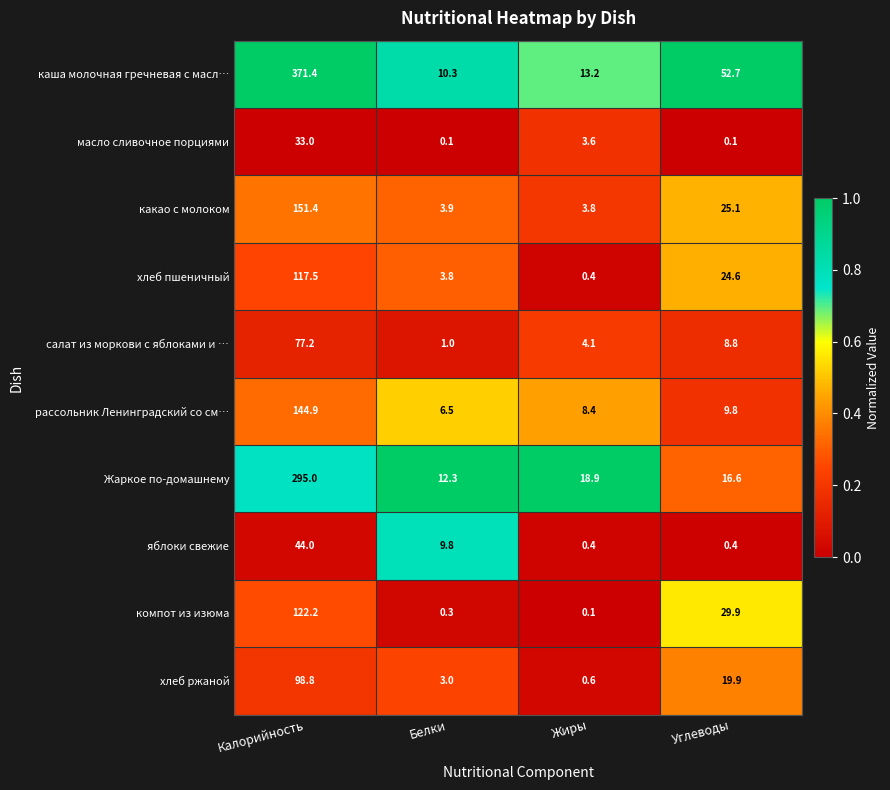

What is the minimum value for салат из моркови с яблоками и …?

1.0